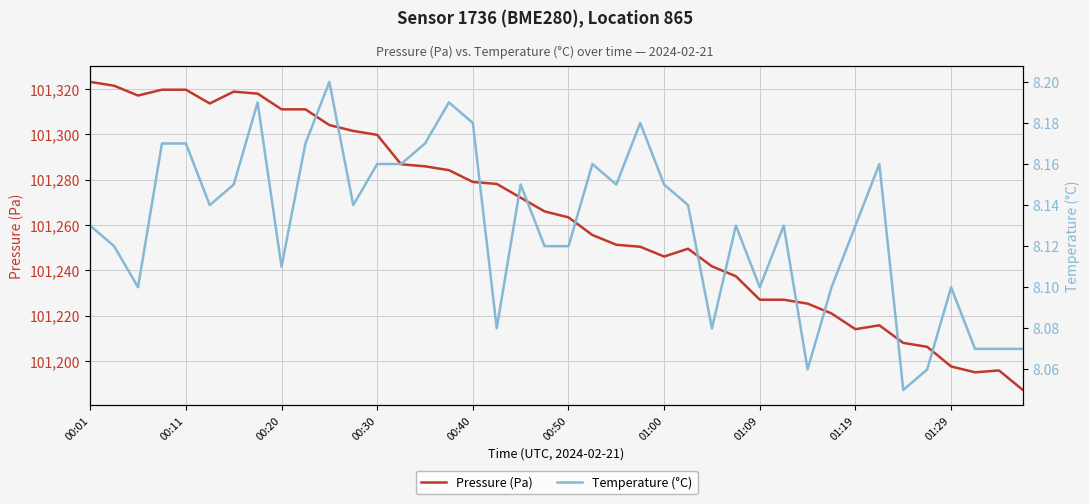

True or false: Temperature (°C) and Pressure (Pa) cross at least once.

False